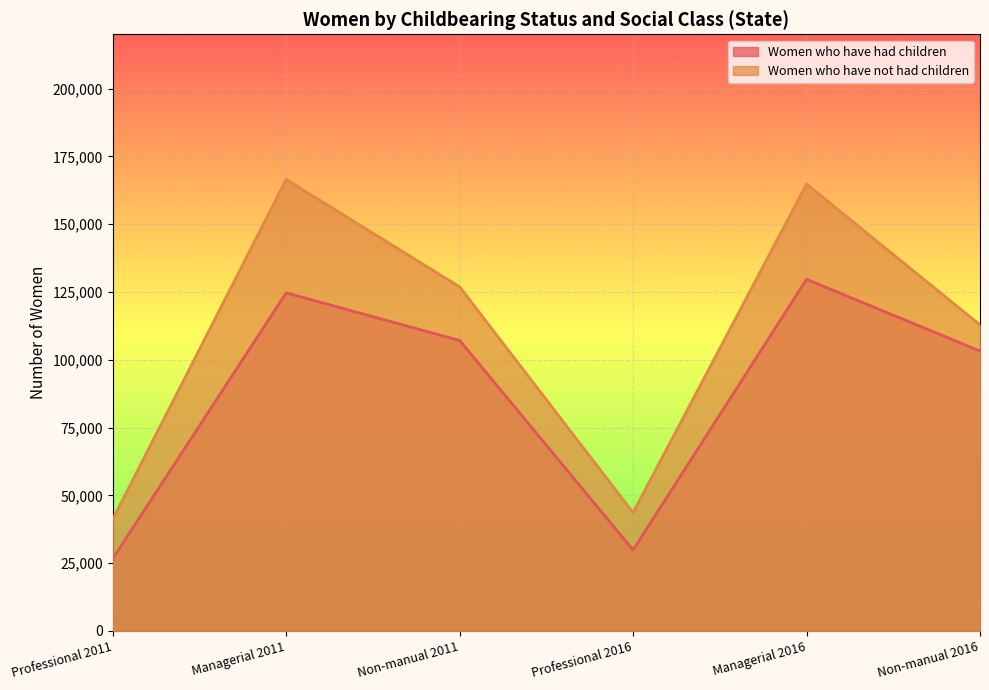

How many distinct data groups are displayed?

2